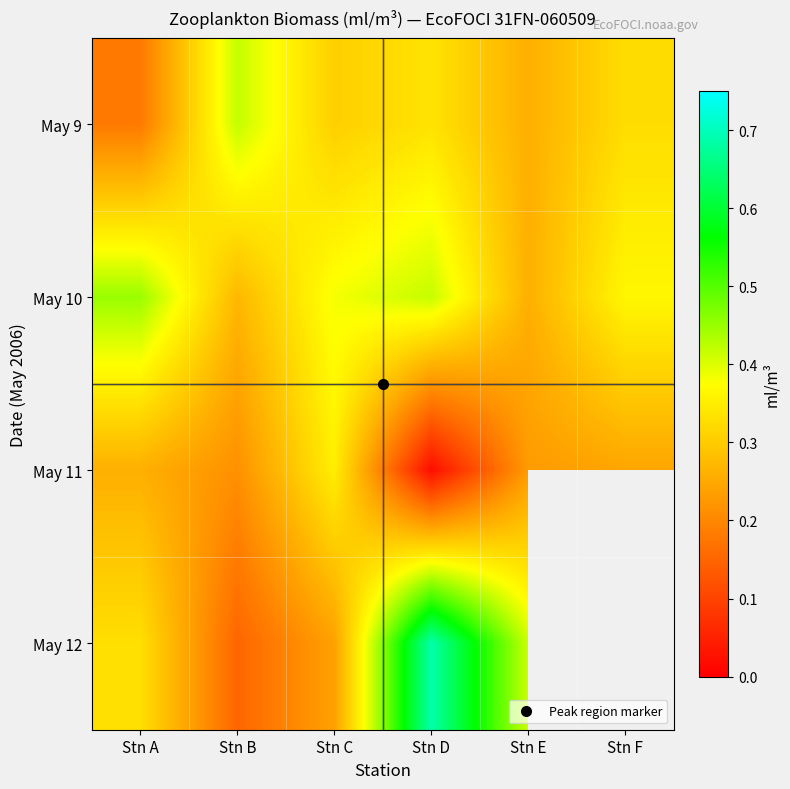

Which series has the largest total across all categories?

May 10